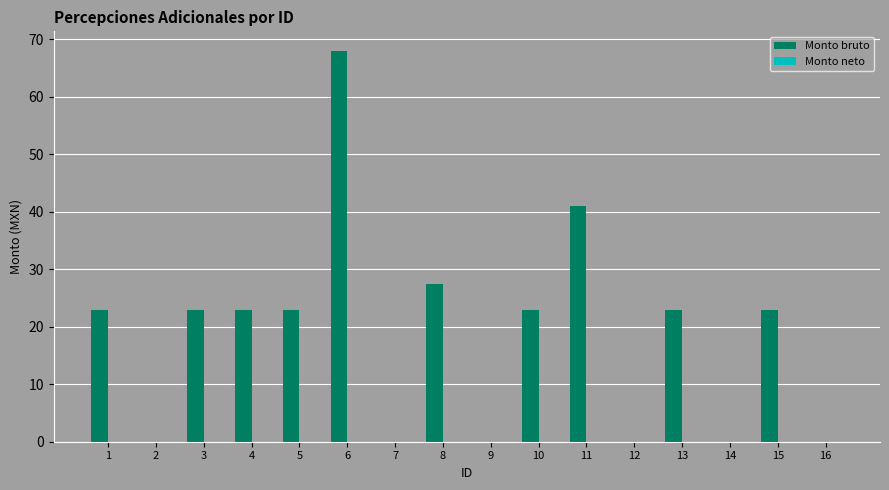

What is the sum of the values at 10 and 7?

23.0